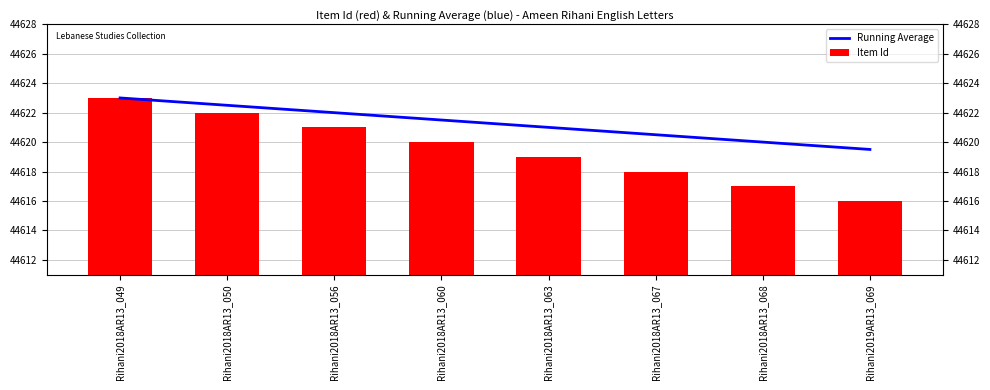

List the series in order of their overall mean, highest first.

Running Average, Item Id